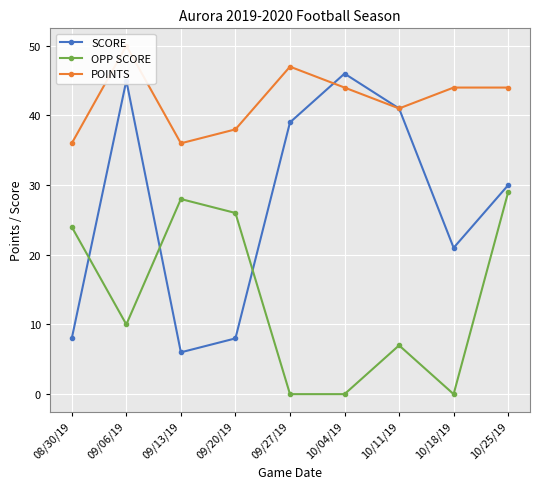

What is the highest value of the OPP SCORE series?

29